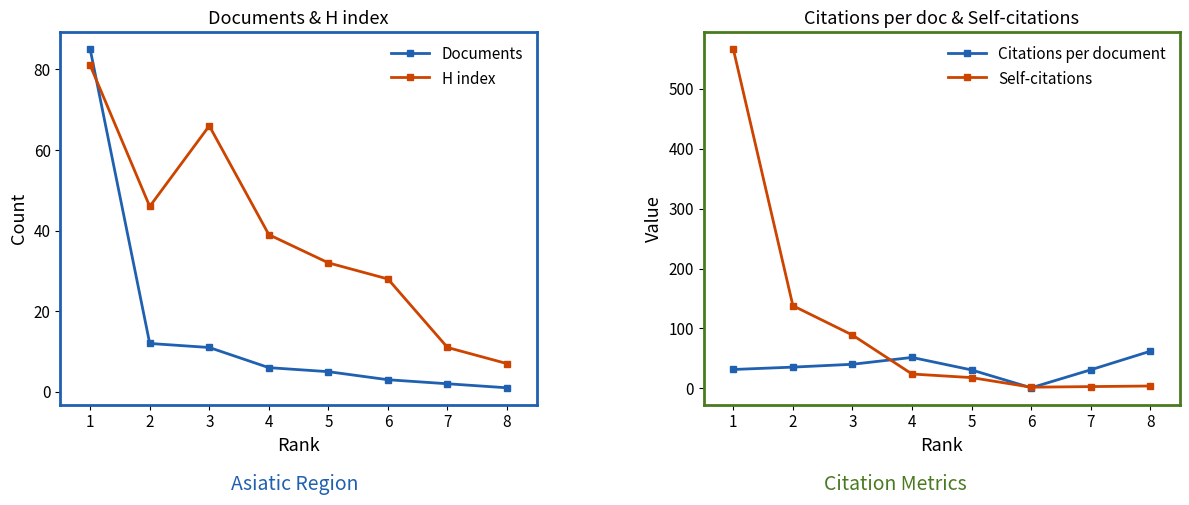

True or false: Citations per document has more than 2 points higher than both neighbors.

False